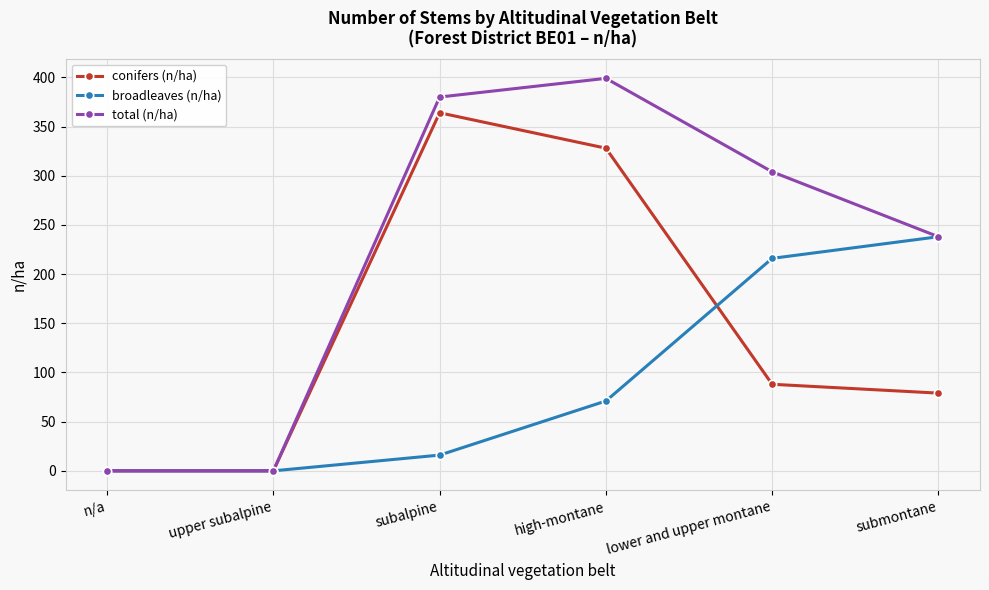

What is the sum of the total (n/ha) values at submontane and lower and upper montane?

542